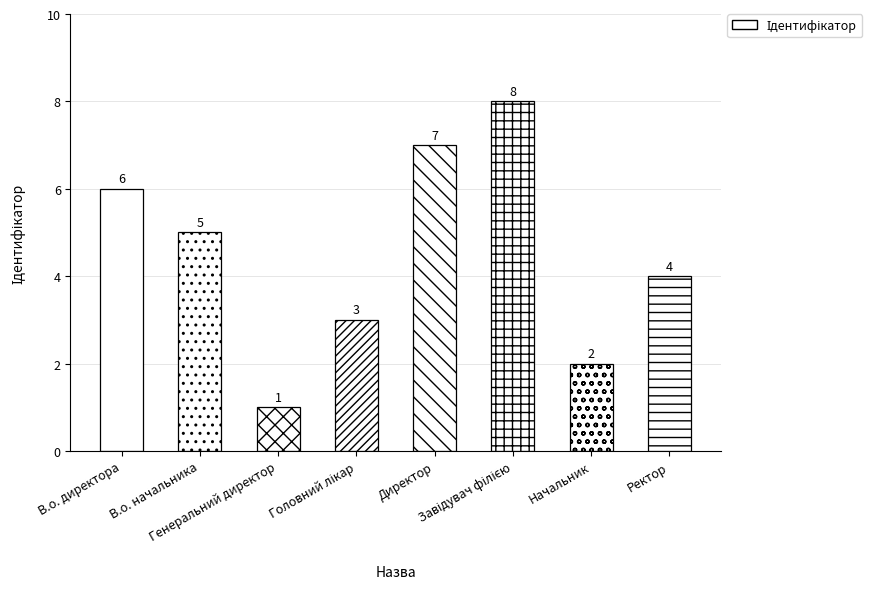

How many data points are less than 5?

4